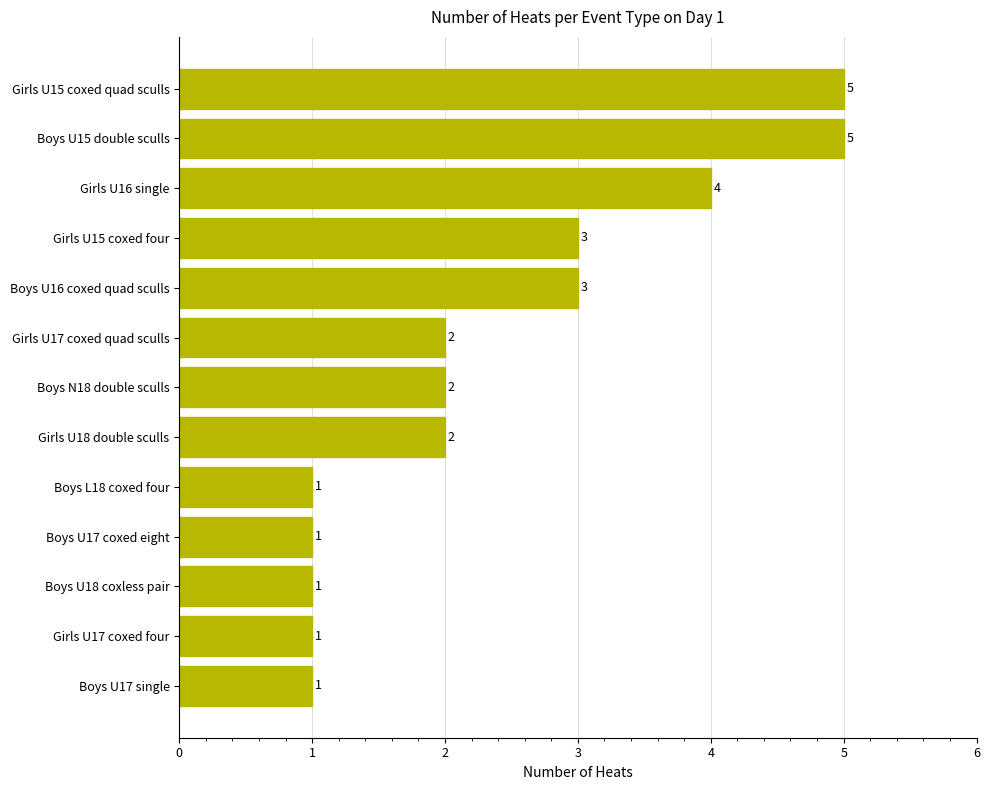

Count the values in the range 1 to 3.

10